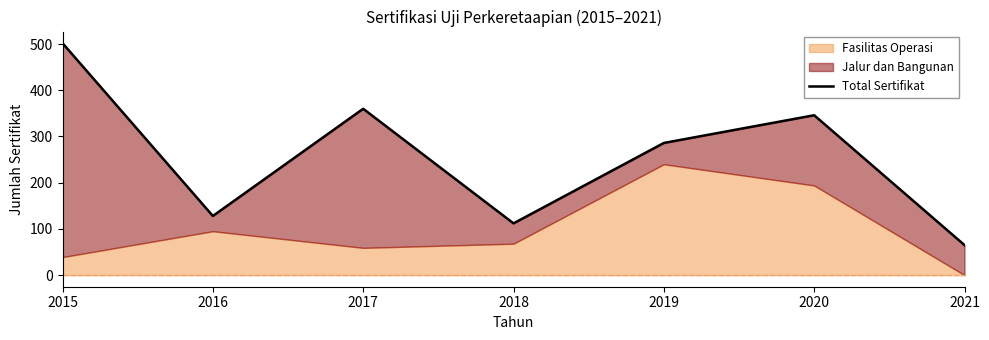

What is the ratio of the value at 2020 to the value at 2016?

2.7